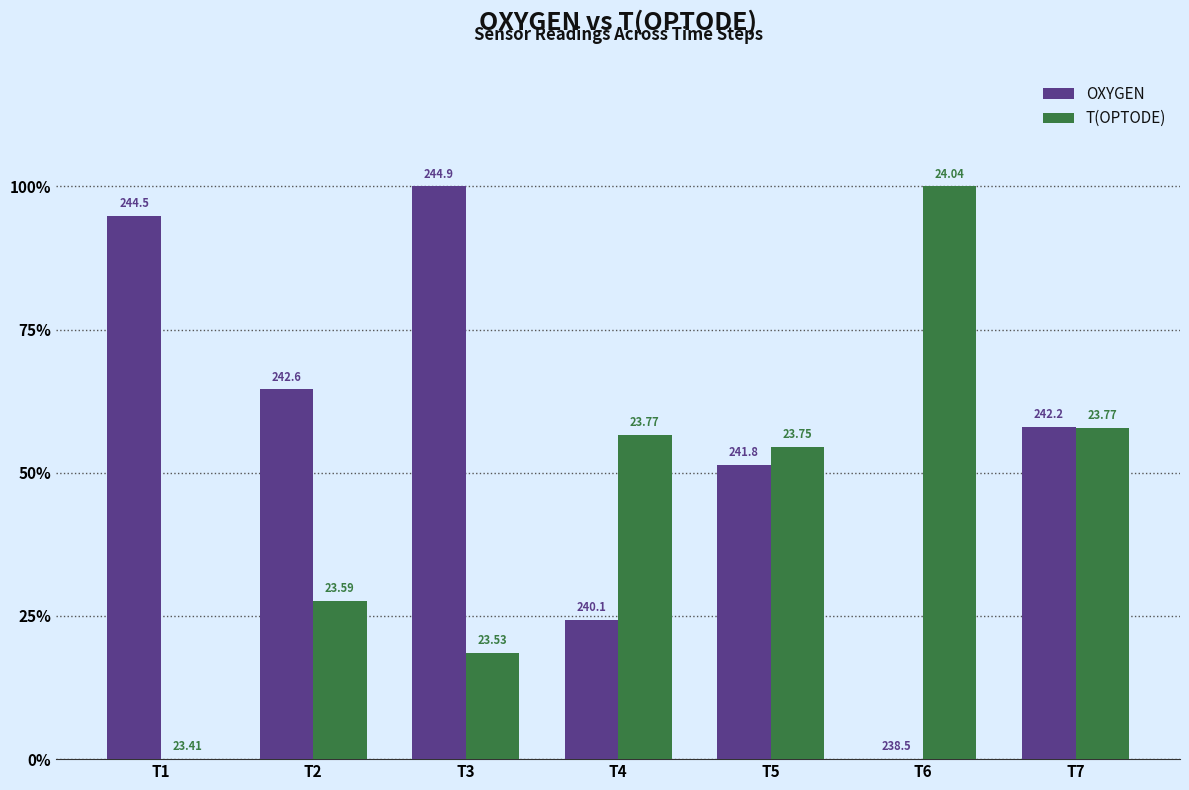

How many groups of bars are there?

7